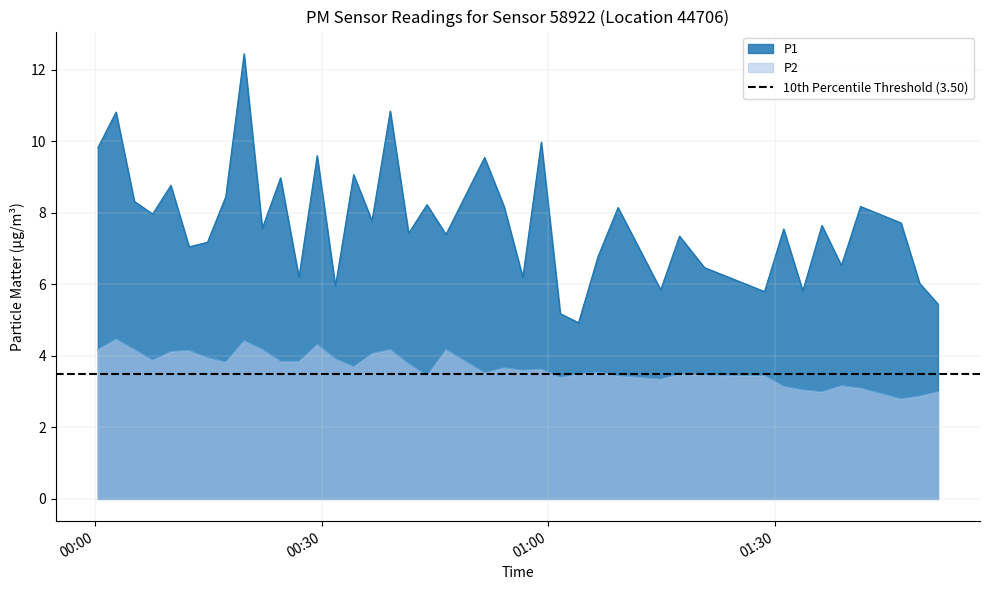

True or false: P1 and P2 cross at least once.

False